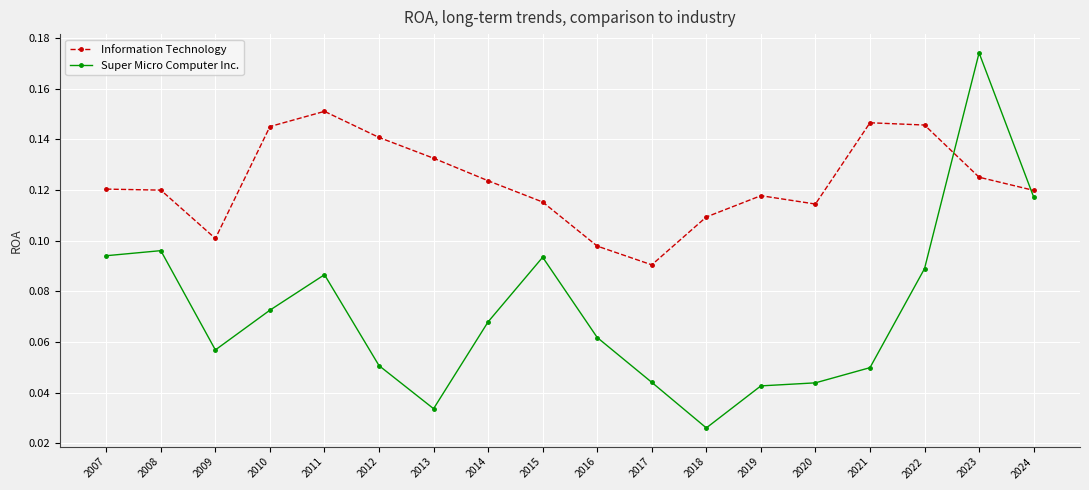

At how many categories does at least one series exceed 0?

18